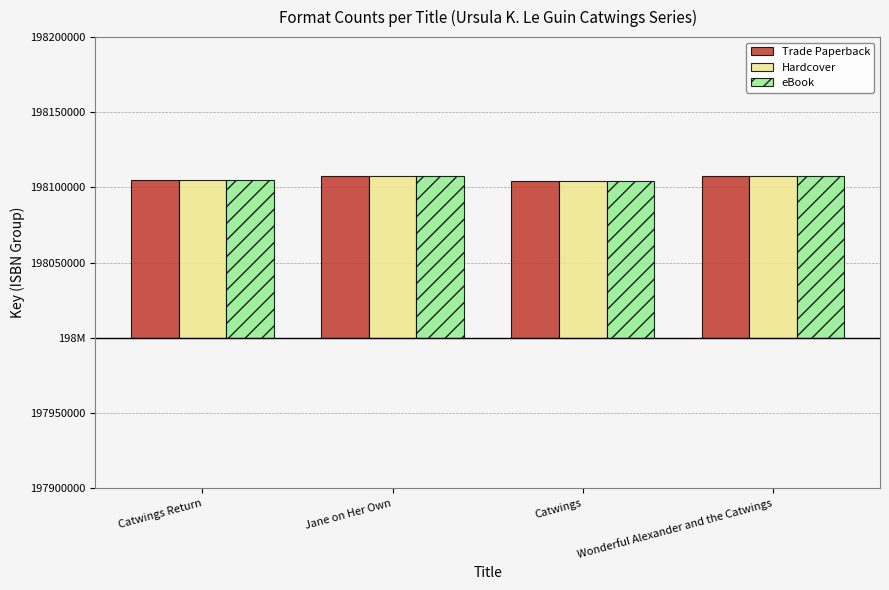

What is the total value across all series at Wonderful Alexander and the Catwings?

321945